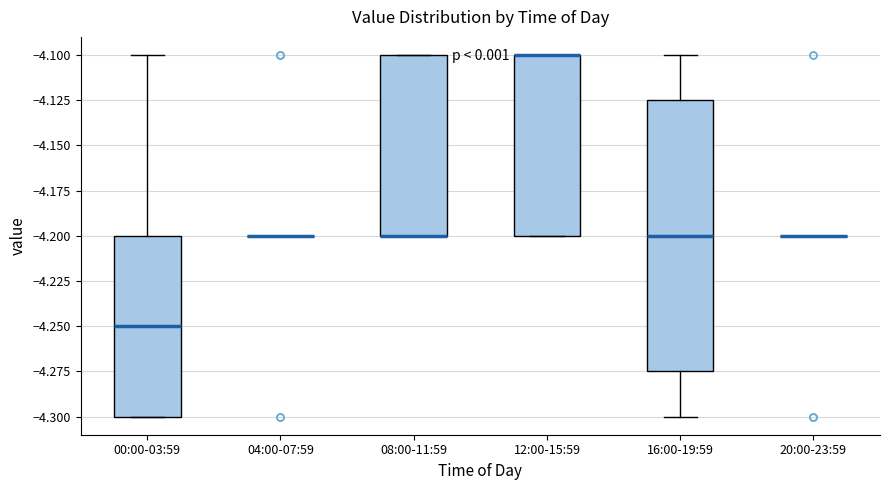

Reading left to right, read every box against the y-axis: the position of its median line, the range the box covers, and the ends of its whiskers. The values are not printed on the chart, so give them approximately, as read against the axis.

00:00-03:59: median -4.250, box -4.300 to -4.200, whiskers -4.300 to -4.100
04:00-07:59: box collapsed to a line at -4.200, whiskers -4.200 to -4.200
08:00-11:59: median -4.200 (drawn on the box's lower edge), box -4.200 to -4.100, whiskers -4.200 to -4.100
12:00-15:59: median -4.100 (drawn on the box's upper edge), box -4.200 to -4.100, whiskers -4.200 to -4.100
16:00-19:59: median -4.200, box -4.275 to -4.125, whiskers -4.300 to -4.100
20:00-23:59: box collapsed to a line at -4.200, whiskers -4.200 to -4.200